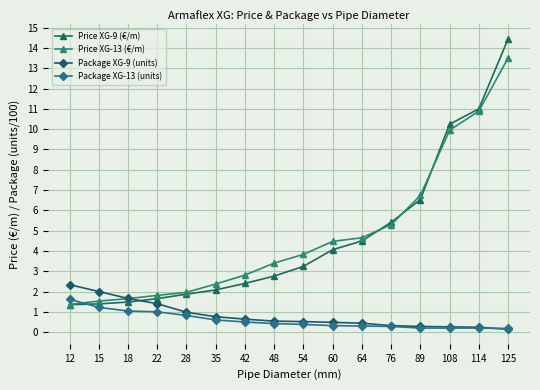

How many categories are shown in the chart?

16